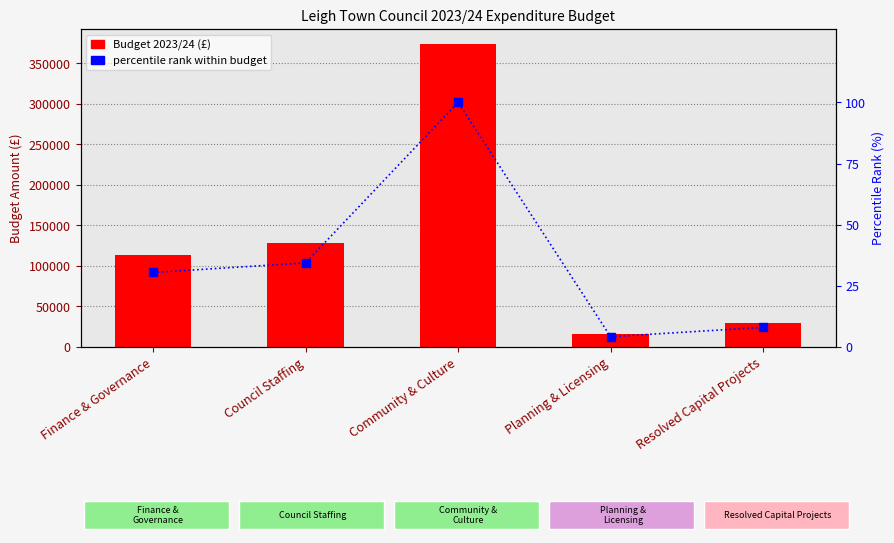

How many distinct data groups are displayed?

2